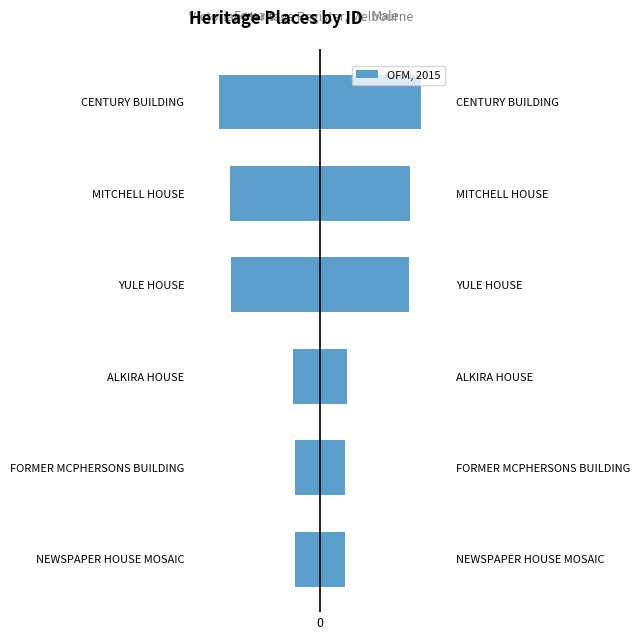

Where is Female nearest to the value -1847?

YULE HOUSE